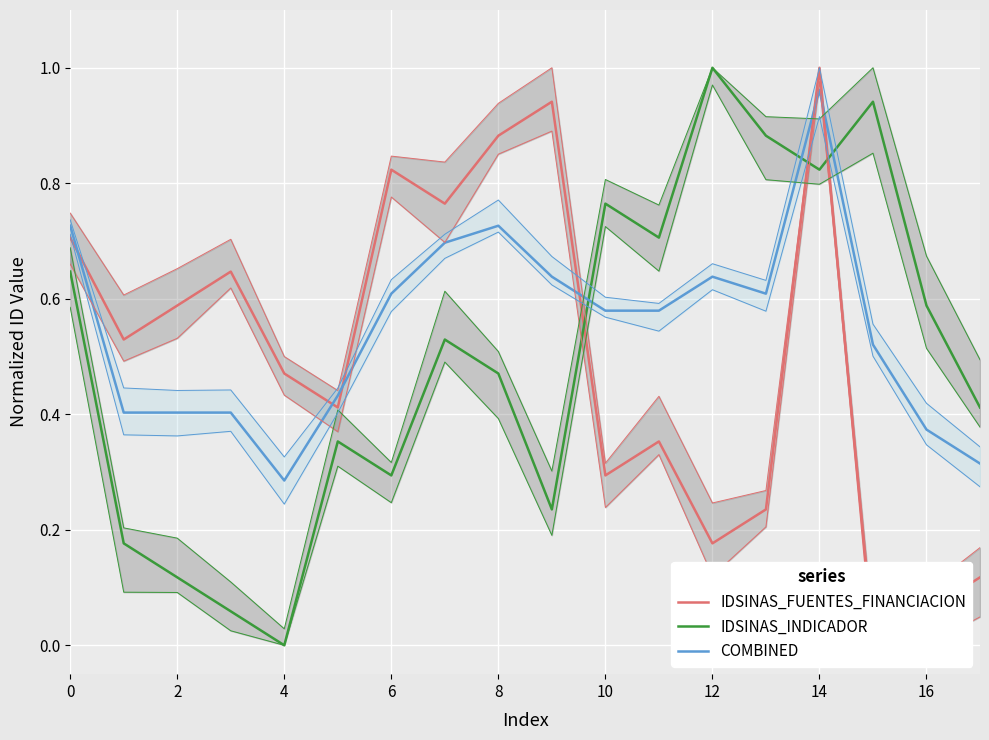

In IDSINAS_FUENTES_FINANCIACION, how many points are higher than both neighbors (excluding endpoints)?

5